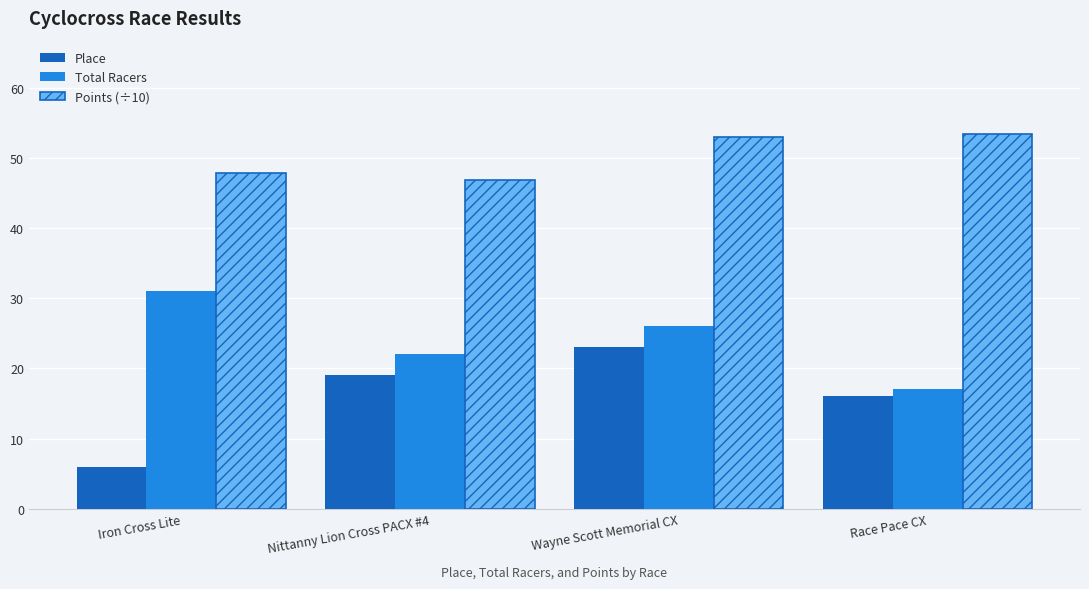

How many distinct data groups are displayed?

3